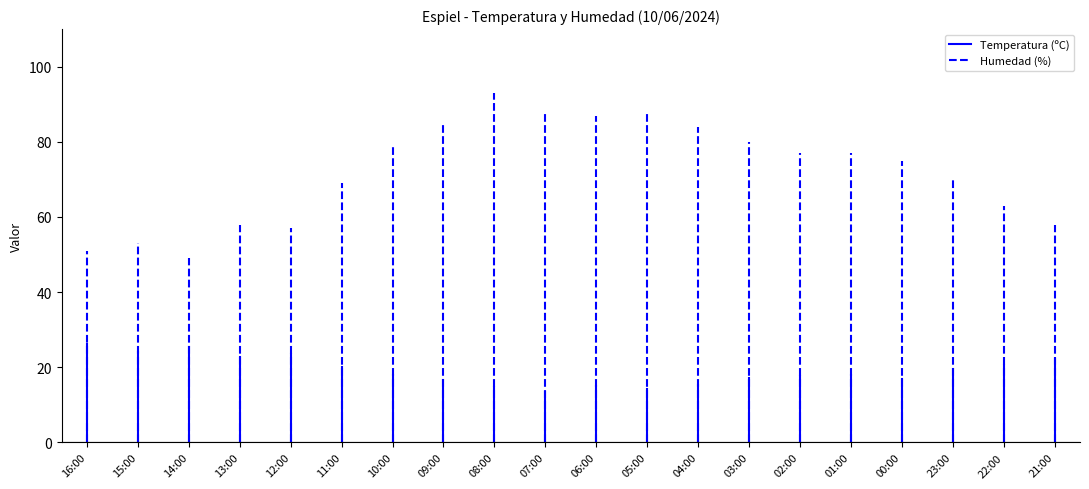

What is the maximum value for Humedad (%)?

93.0